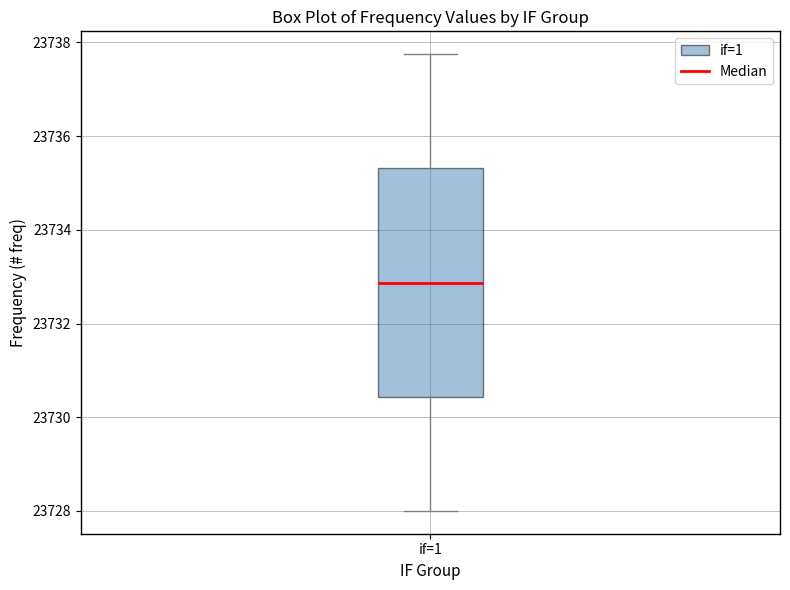

Transcribe this box plot: give where the median line is, the range the box spans, and where the two whiskers end, as read against the y-axis. The values are not printed on the chart, so give them approximately, as read against the axis.

median 23732.8, box 23730.4 to 23735.4, whiskers 23728.0 to 23737.8